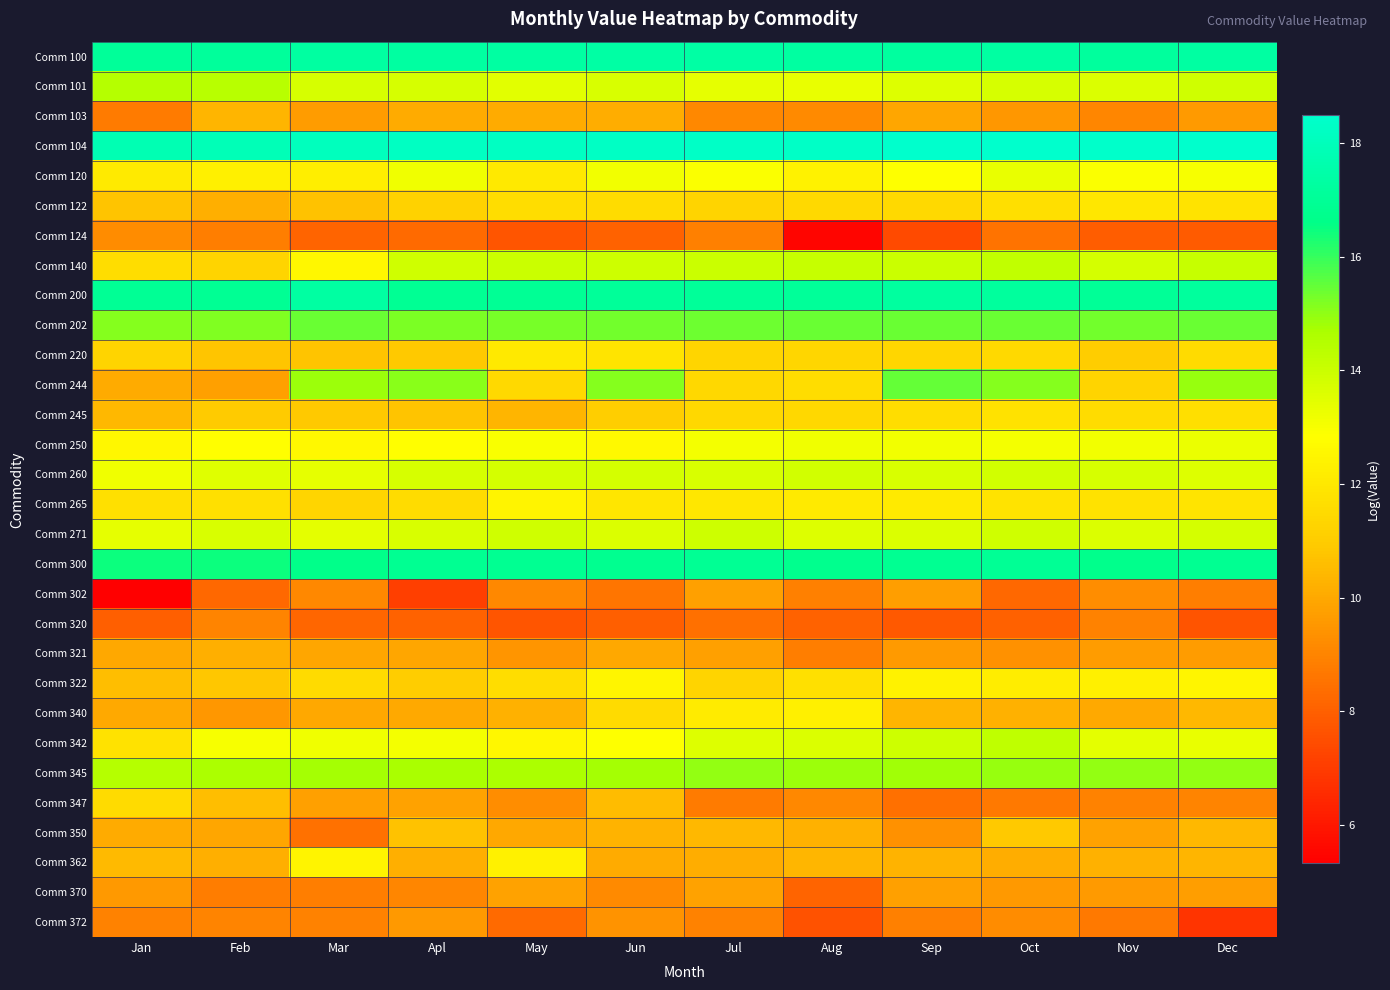

Reading left to right, list all the values displayed in this chart.

Comm 100: Jan=17.1	Feb=17.1	Mar=17.3	Apl=17.3	May=17.3	Jun=17.4	Jul=17.4	Aug=17.3	Sep=17.2	Oct=17.3	Nov=17.2	Dec=17.3
Comm 101: Jan=14.5	Feb=14.4	Mar=13.7	Apl=13.7	May=13.5	Jun=13.7	Jul=13.4	Aug=13.3	Sep=13.6	Oct=13.7	Nov=13.6	Dec=13.9
Comm 103: Jan=8.7	Feb=10.3	Mar=9.7	Apl=10.1	May=10.1	Jun=10.2	Jul=9.1	Aug=9.2	Sep=9.9	Oct=9.5	Nov=9.1	Dec=9.6
Comm 104: Jan=17.8	Feb=17.9	Mar=18.1	Apl=18.2	May=18.2	Jun=18.3	Jul=18.3	Aug=18.3	Sep=18.4	Oct=18.5	Nov=18.4	Dec=18.5
Comm 120: Jan=12.1	Feb=12.3	Mar=12.2	Apl=13.2	May=12.0	Jun=13.1	Jul=12.9	Aug=12.4	Sep=12.9	Oct=13.3	Nov=12.9	Dec=13.0
Comm 122: Jan=10.7	Feb=10.2	Mar=10.7	Apl=11.2	May=11.6	Jun=11.6	Jul=11.2	Aug=11.5	Sep=11.5	Oct=11.7	Nov=12.0	Dec=11.8
Comm 124: Jan=9.2	Feb=8.8	Mar=8.1	Apl=8.3	May=7.7	Jun=8.1	Jul=8.9	Aug=5.5	Sep=7.4	Oct=8.5	Nov=7.9	Dec=7.9
Comm 140: Jan=11.6	Feb=11.3	Mar=12.5	Apl=13.9	May=14.0	Jun=13.9	Jul=14.0	Aug=14.1	Sep=14.0	Oct=14.2	Nov=13.8	Dec=14.1
Comm 200: Jan=17.0	Feb=16.9	Mar=17.3	Apl=16.9	May=17.0	Jun=17.1	Jul=17.1	Aug=17.1	Sep=17.2	Oct=17.2	Nov=17.0	Dec=17.2
Comm 202: Jan=15.1	Feb=15.2	Mar=15.4	Apl=15.2	May=15.3	Jun=15.3	Jul=15.4	Aug=15.4	Sep=15.4	Oct=15.4	Nov=15.3	Dec=15.4
Comm 220: Jan=11.3	Feb=10.8	Mar=10.8	Apl=10.9	May=12.0	Jun=11.9	Jul=11.3	Aug=11.4	Sep=11.3	Oct=11.4	Nov=11.0	Dec=11.5
Comm 244: Jan=10.1	Feb=9.8	Mar=14.9	Apl=15.1	May=11.5	Jun=15.1	Jul=11.4	Aug=11.6	Sep=15.5	Oct=15.1	Nov=11.3	Dec=14.9
Comm 245: Jan=10.4	Feb=10.9	Mar=10.9	Apl=10.7	May=10.4	Jun=11.0	Jul=11.4	Aug=11.4	Sep=11.6	Oct=11.8	Nov=11.6	Dec=11.7
Comm 250: Jan=12.6	Feb=12.8	Mar=12.6	Apl=12.8	May=13.0	Jun=12.6	Jul=13.1	Aug=13.2	Sep=13.1	Oct=13.1	Nov=13.1	Dec=13.3
Comm 260: Jan=13.2	Feb=13.5	Mar=13.4	Apl=13.7	May=13.8	Jun=13.8	Jul=13.7	Aug=13.8	Sep=13.7	Oct=13.9	Nov=13.7	Dec=13.6
Comm 265: Jan=11.7	Feb=11.7	Mar=11.3	Apl=11.6	May=12.4	Jun=12.0	Jul=12.0	Aug=12.1	Sep=12.1	Oct=11.8	Nov=11.8	Dec=11.9
Comm 271: Jan=13.4	Feb=13.7	Mar=13.4	Apl=13.7	May=13.9	Jun=13.6	Jul=13.9	Aug=13.6	Sep=13.6	Oct=13.9	Nov=13.6	Dec=13.8
Comm 300: Jan=16.4	Feb=16.5	Mar=16.6	Apl=16.9	May=16.9	Jun=16.8	Jul=16.9	Aug=16.8	Sep=16.8	Oct=16.9	Nov=16.7	Dec=16.9
Comm 302: Jan=5.3	Feb=8.2	Mar=9.1	Apl=7.1	May=9.1	Jun=8.6	Jul=9.8	Aug=8.9	Sep=9.7	Oct=8.2	Nov=9.2	Dec=8.8
Comm 320: Jan=8.0	Feb=9.0	Mar=8.2	Apl=8.1	May=7.7	Jun=8.0	Jul=8.4	Aug=8.1	Sep=7.8	Oct=8.0	Nov=8.9	Dec=7.7
Comm 321: Jan=10.0	Feb=10.2	Mar=9.9	Apl=9.9	May=9.5	Jun=10.0	Jul=9.8	Aug=8.8	Sep=9.6	Oct=9.4	Nov=9.7	Dec=9.6
Comm 322: Jan=10.6	Feb=10.9	Mar=11.5	Apl=11.0	May=11.6	Jun=12.5	Jul=11.3	Aug=11.7	Sep=12.4	Oct=12.2	Nov=12.3	Dec=12.5
Comm 340: Jan=10.0	Feb=9.5	Mar=10.0	Apl=10.0	May=10.2	Jun=11.5	Jul=12.1	Aug=12.3	Sep=10.3	Oct=10.2	Nov=10.0	Dec=10.4
Comm 342: Jan=11.8	Feb=13.0	Mar=13.1	Apl=13.1	May=12.6	Jun=12.8	Jul=13.6	Aug=13.6	Sep=13.9	Oct=14.2	Nov=13.4	Dec=13.3
Comm 345: Jan=14.4	Feb=14.7	Mar=14.7	Apl=14.7	May=14.7	Jun=14.7	Jul=15.0	Aug=14.9	Sep=14.8	Oct=14.9	Nov=15.0	Dec=15.0
Comm 347: Jan=11.5	Feb=10.6	Mar=9.8	Apl=9.8	May=9.2	Jun=10.5	Jul=8.7	Aug=9.1	Sep=8.5	Oct=8.7	Nov=8.9	Dec=9.0
Comm 350: Jan=10.1	Feb=9.9	Mar=8.5	Apl=10.7	May=10.0	Jun=10.3	Jul=10.4	Aug=10.3	Sep=9.4	Oct=10.9	Nov=9.8	Dec=10.4
Comm 362: Jan=10.5	Feb=10.2	Mar=12.4	Apl=10.2	May=12.3	Jun=10.1	Jul=10.2	Aug=10.4	Sep=10.3	Oct=10.1	Nov=10.2	Dec=10.3
Comm 370: Jan=9.6	Feb=8.8	Mar=8.8	Apl=9.0	May=9.8	Jun=9.2	Jul=9.8	Aug=8.1	Sep=9.8	Oct=9.5	Nov=9.6	Dec=9.7
Comm 372: Jan=9.0	Feb=9.0	Mar=8.9	Apl=9.6	May=8.3	Jun=9.4	Jul=8.9	Aug=7.6	Sep=8.9	Oct=9.2	Nov=8.7	Dec=6.8